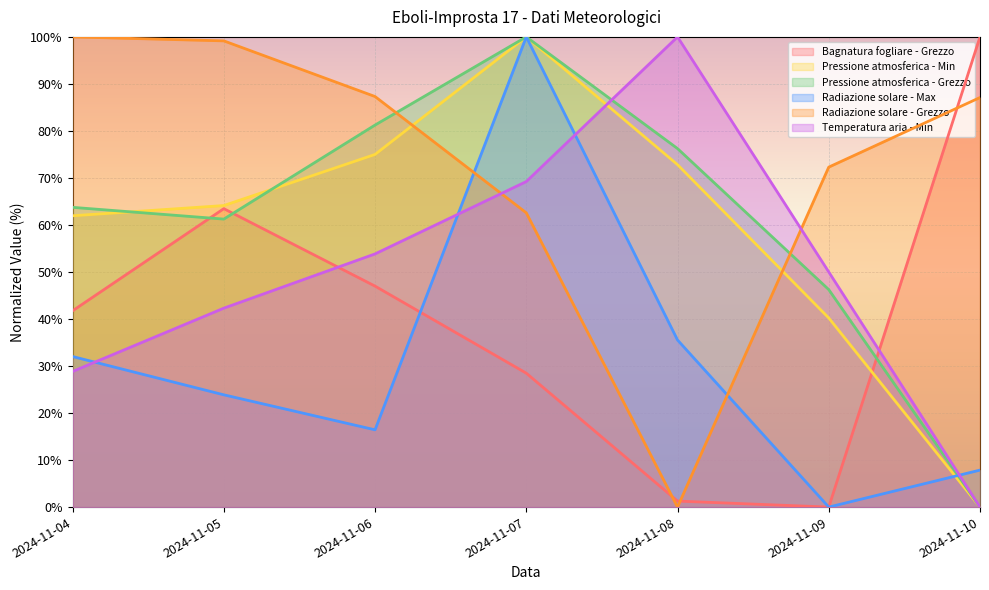

At which label does Temperatura aria - Min first exceed 49?

2024-11-06